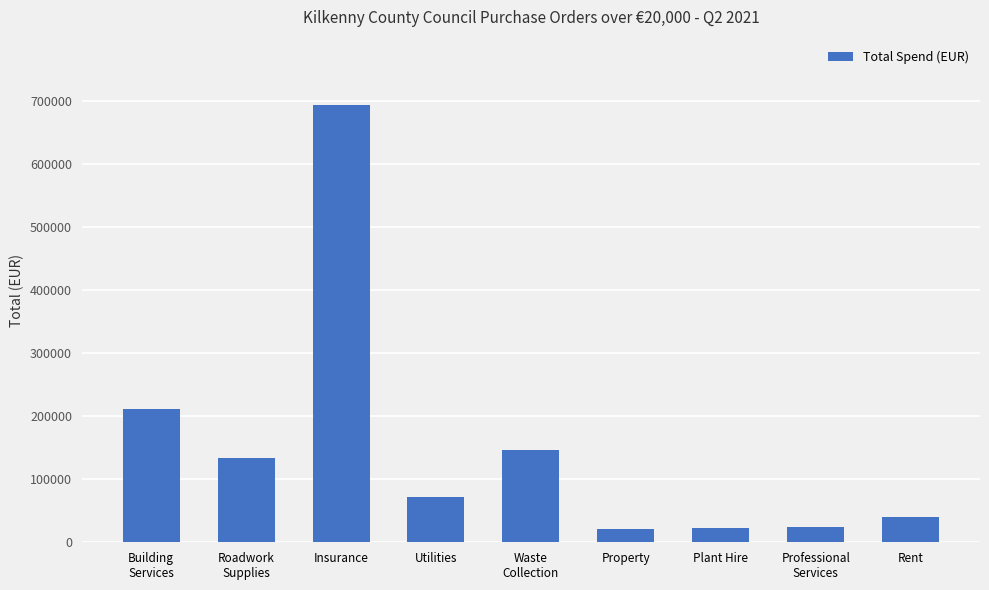

The value at Insurance is 692790.6. True or false?

True